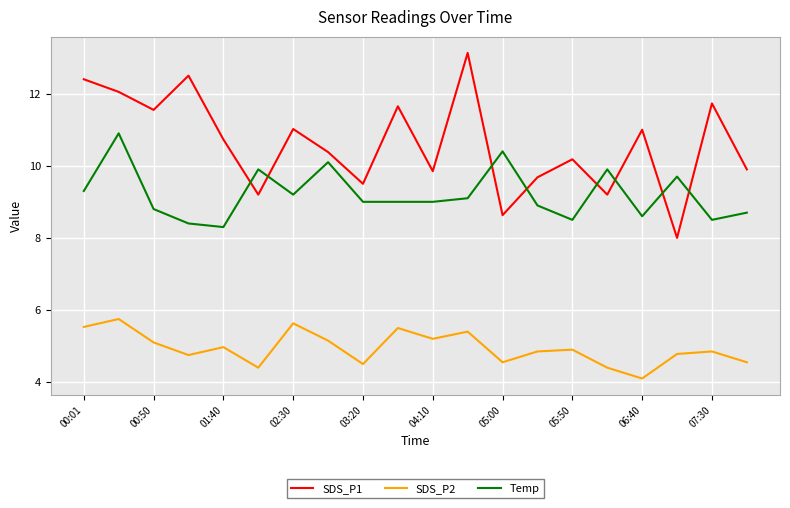

Does the chart have visible grid lines?

Yes